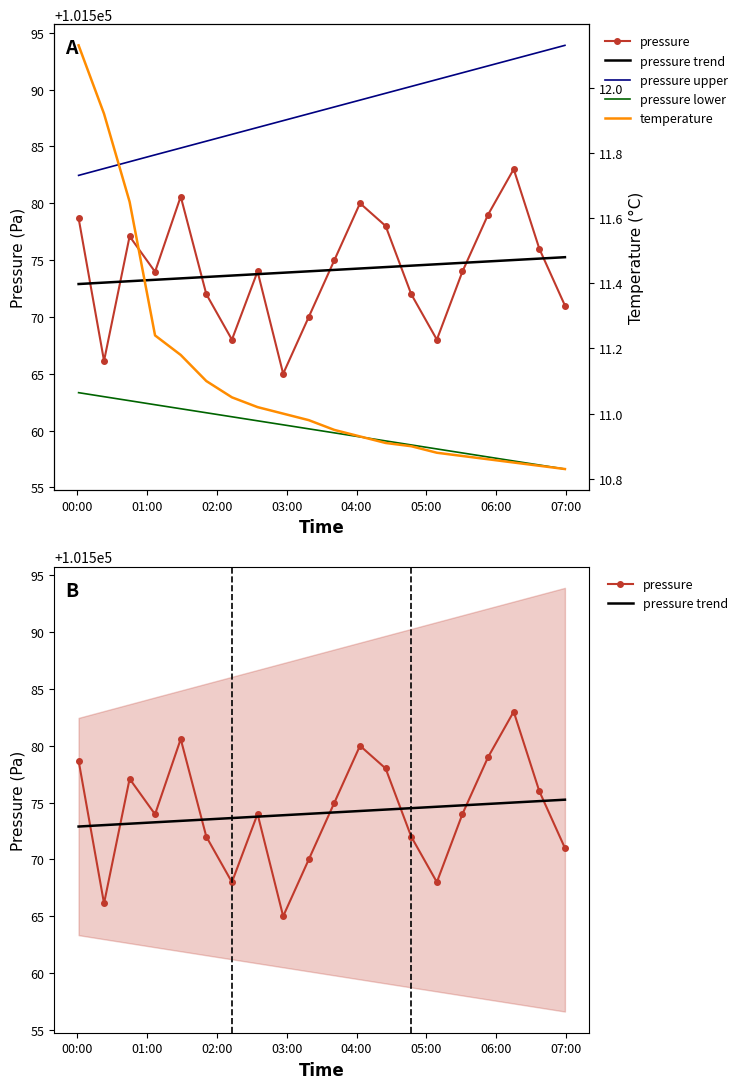

True or false: pressure has more than 2 interior local peaks.

True